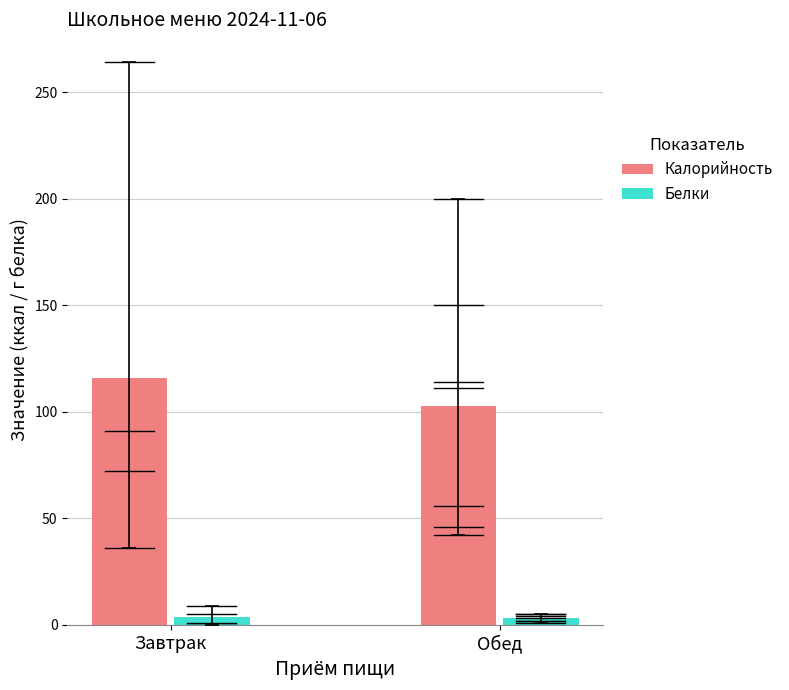

What is the difference between the highest and lowest values at Завтрак?

112.0